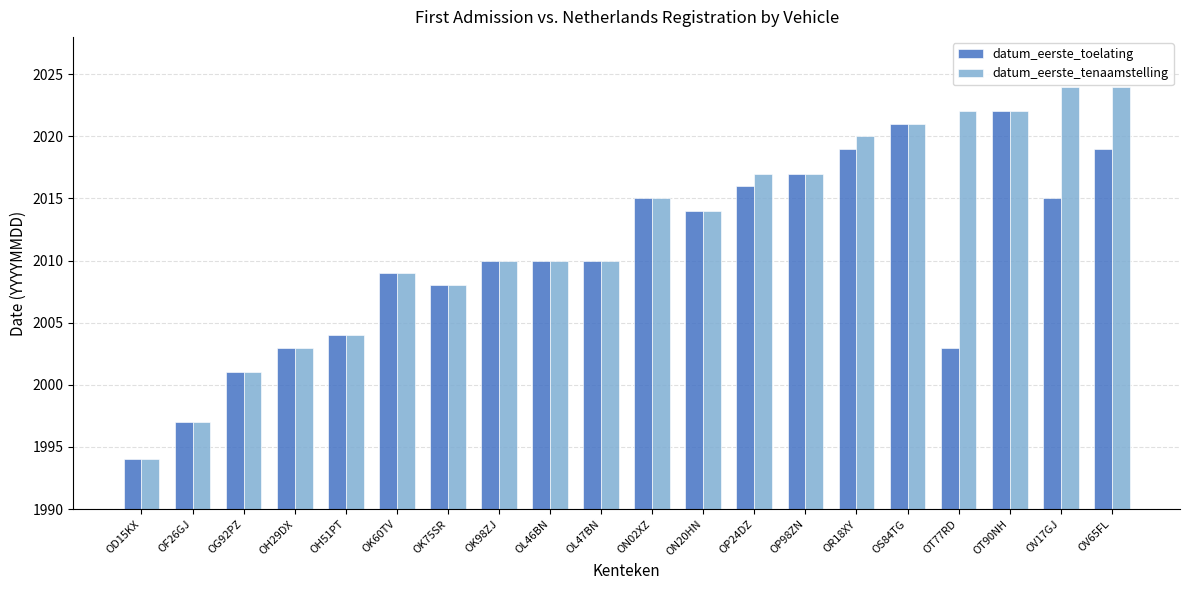

What are all the series names shown in the legend?

datum_eerste_toelating, datum_eerste_tenaamstelling